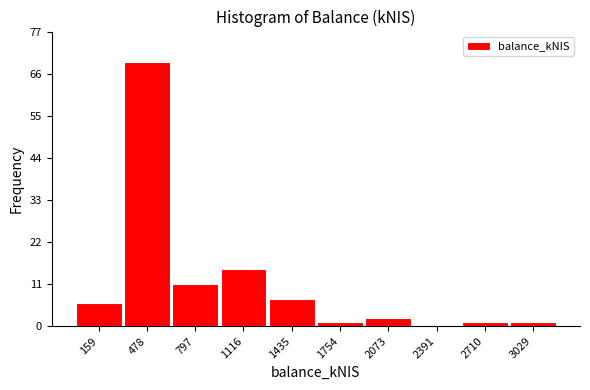

Reading left to right, transcribe this chart: for each bar, give the range it covers on the x-axis and its height. Neither the bar edges nor the heights are printed on the chart, so give them approximately, as read against the axes.

0 to 300: 6
300 to 650: 70
650 to 950: 12
950 to 1300: 16
1300 to 1600: 8
1600 to 1900: under 2
1900 to 2250: 2
2250 to 2550: 0
2550 to 2850: under 2
2850 to 3200: under 2